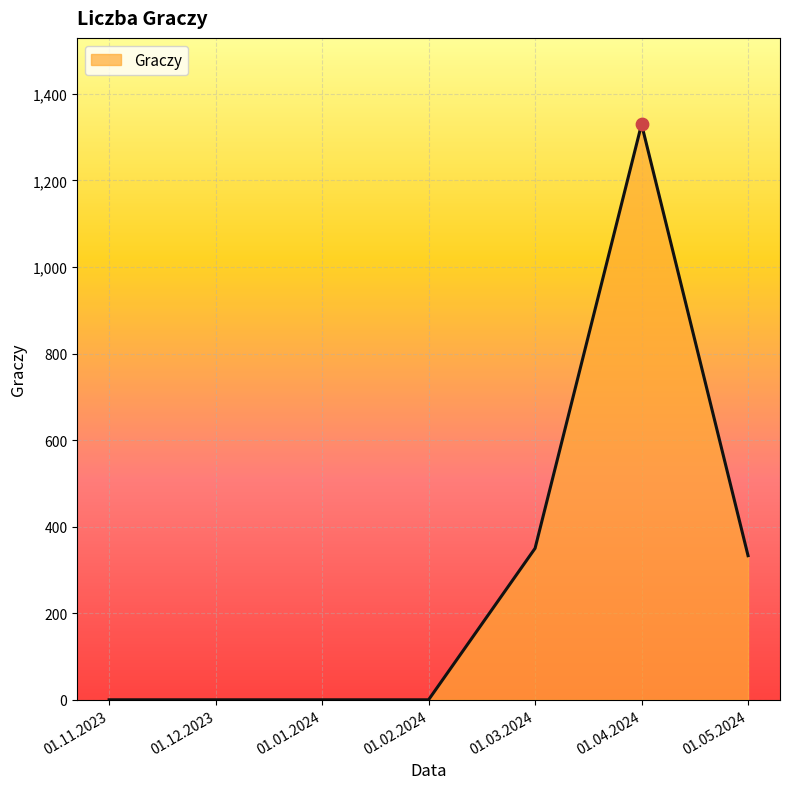

What is the change in value from 01.02.2024 to 01.04.2024?

+1330